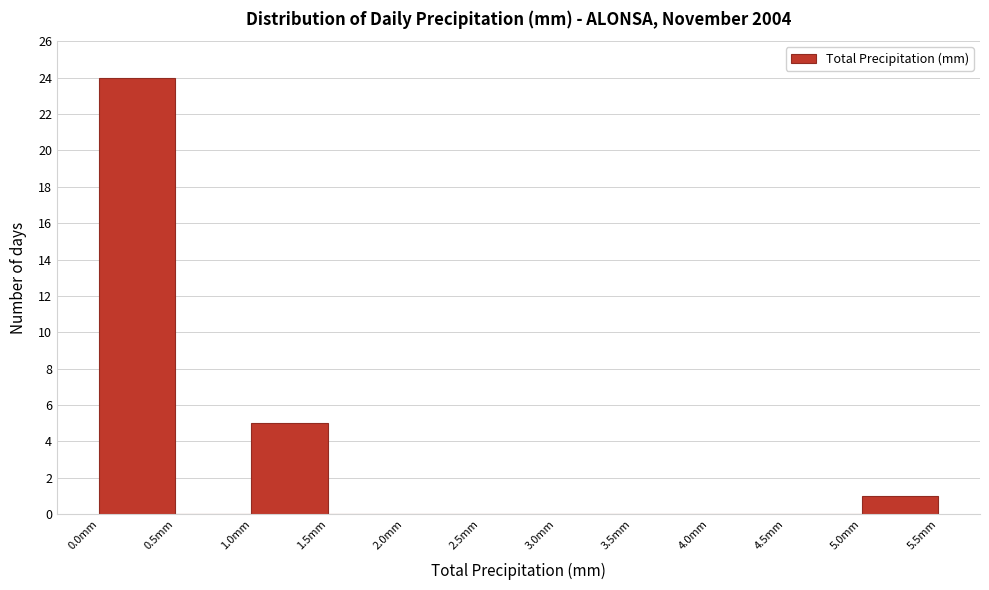

How tall is the bar that spans 1.0 to 1.5 on the x-axis? The values are not printed on the chart, so give them approximately, as read against the axis.

5